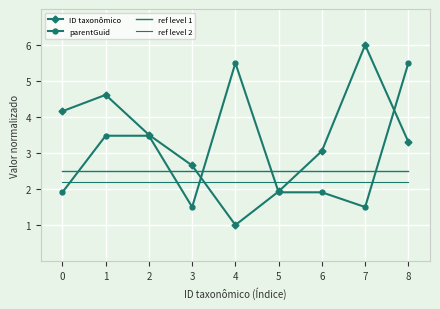

List the series in order of their peak value, lowest first.

ref level 2, ref level 1, parentGuid, ID taxonômico